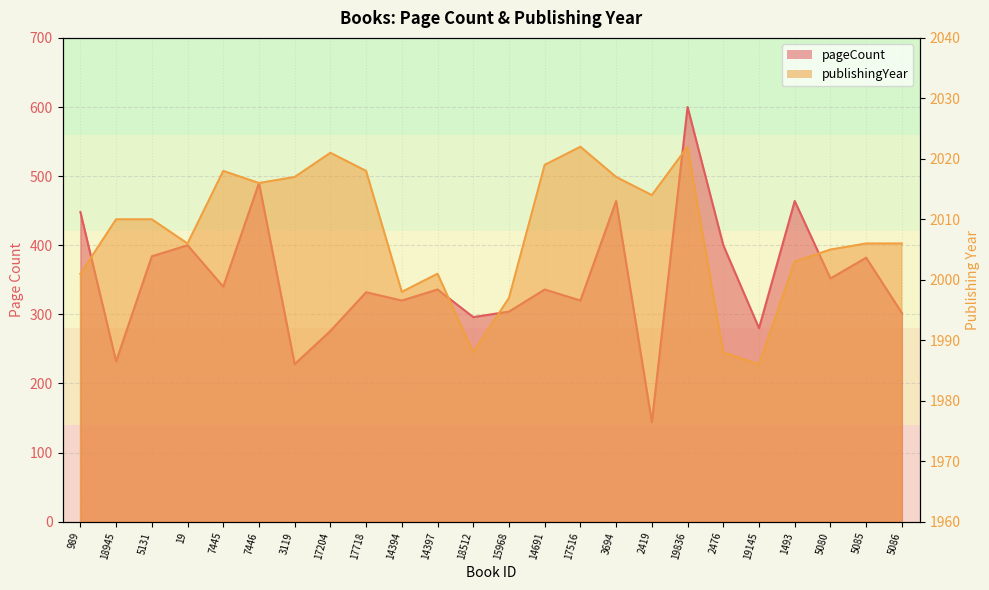

At how many categories does at least one series exceed 1127?

24